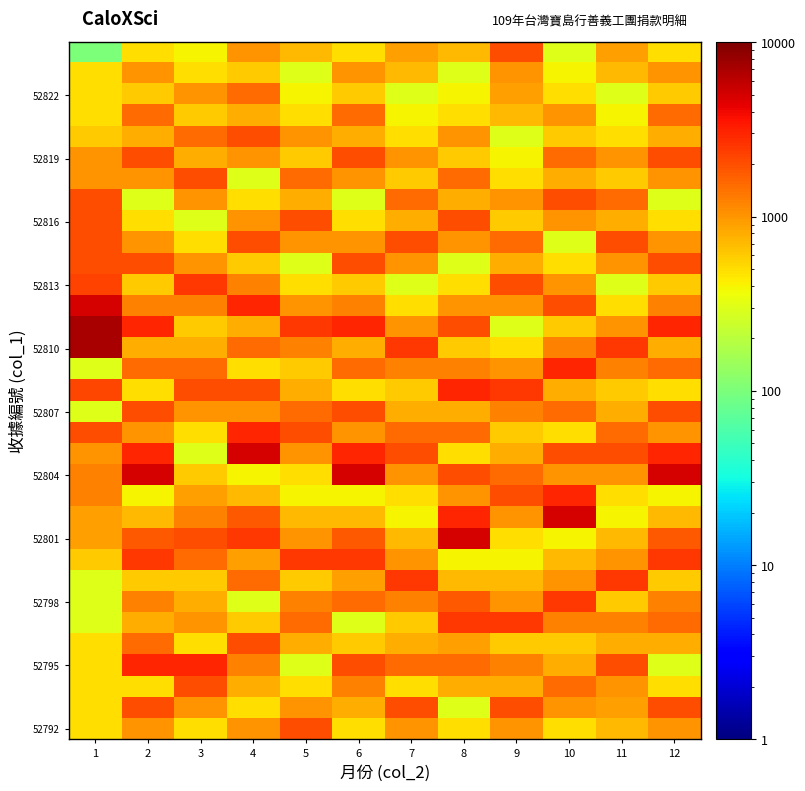

What is the difference between the highest and lowest values at 7?

2200